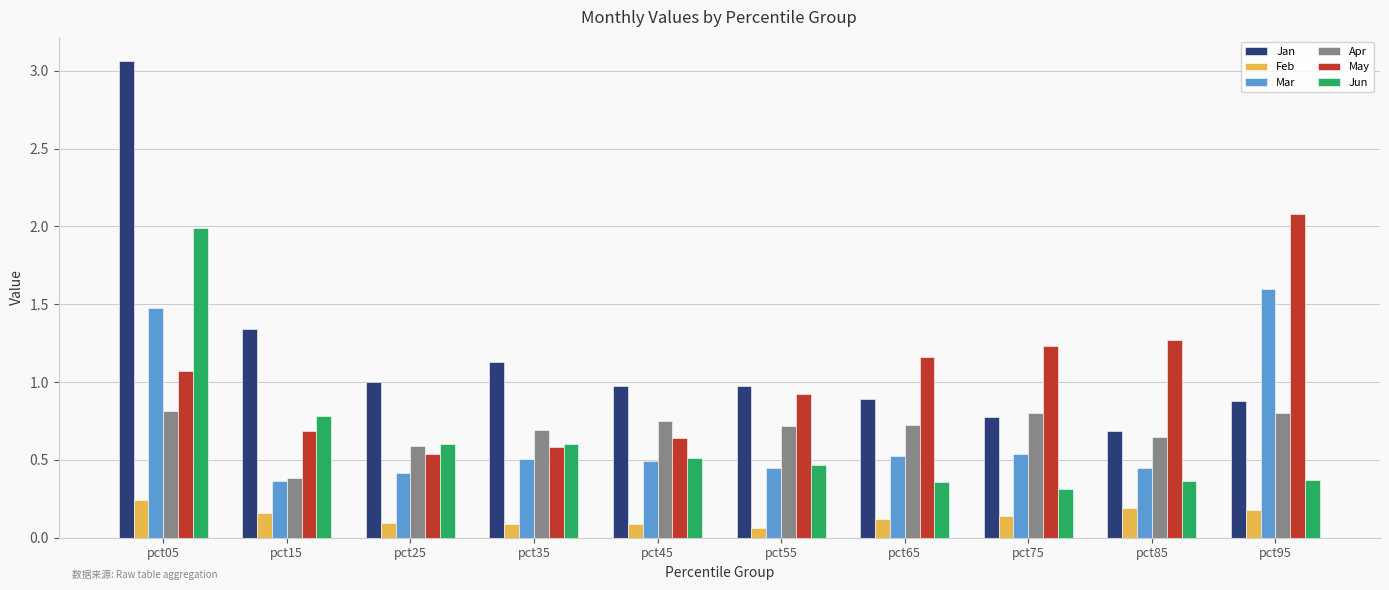

Read the Jan value at pct95.

0.9